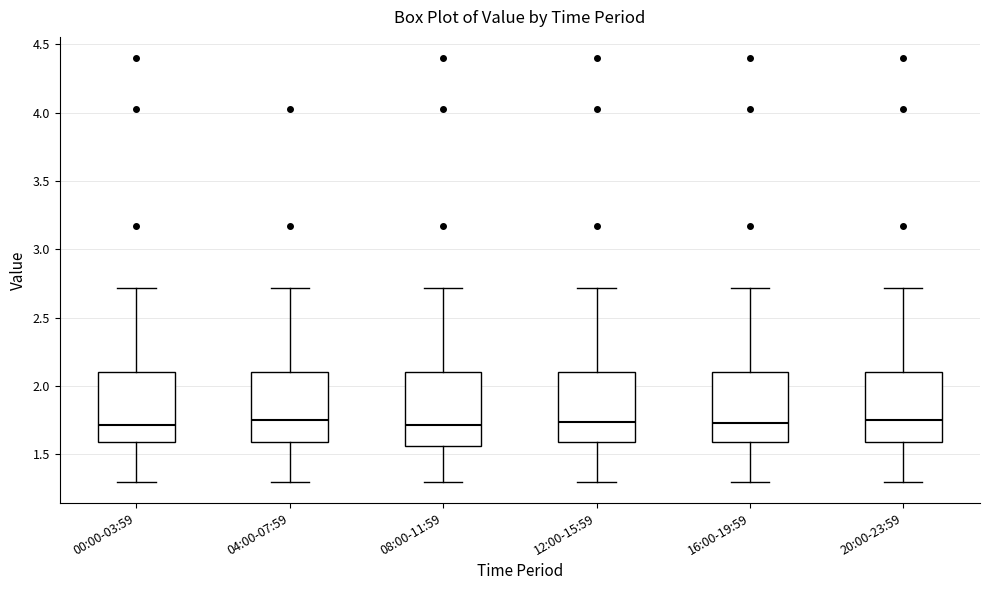

Where does the upper whisker of the box for 16:00-19:59 end on the y-axis? The values are not printed on the chart, so give them approximately, as read against the axis.

2.70